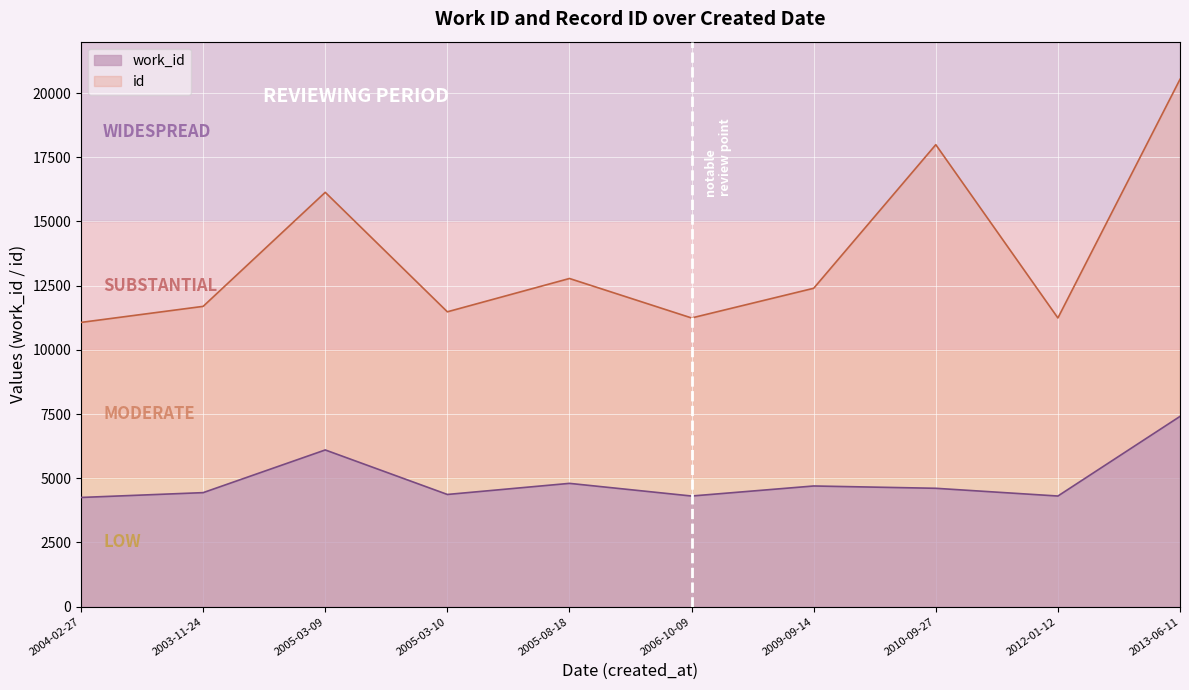

What is the difference between the maximum and minimum values in the work_id series?

3156